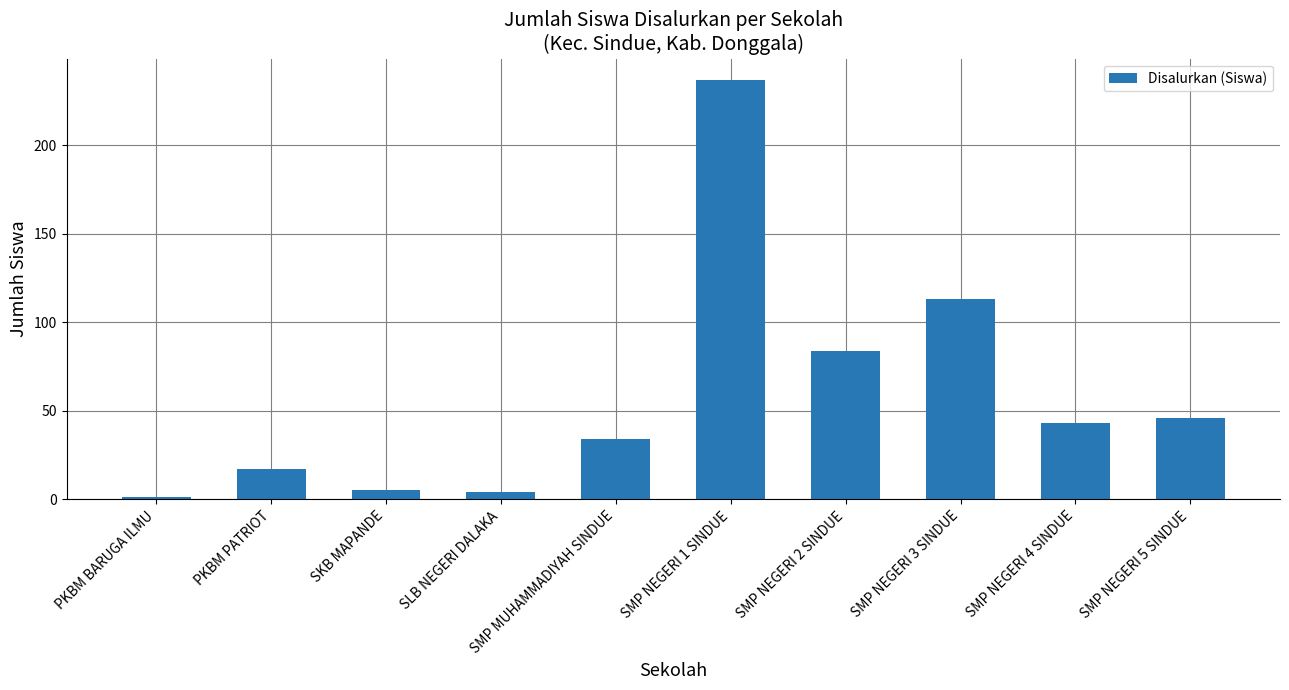

Reading left to right, what are all the values shown in this chart?

1	17	5	4	34	237	84	113	43	46